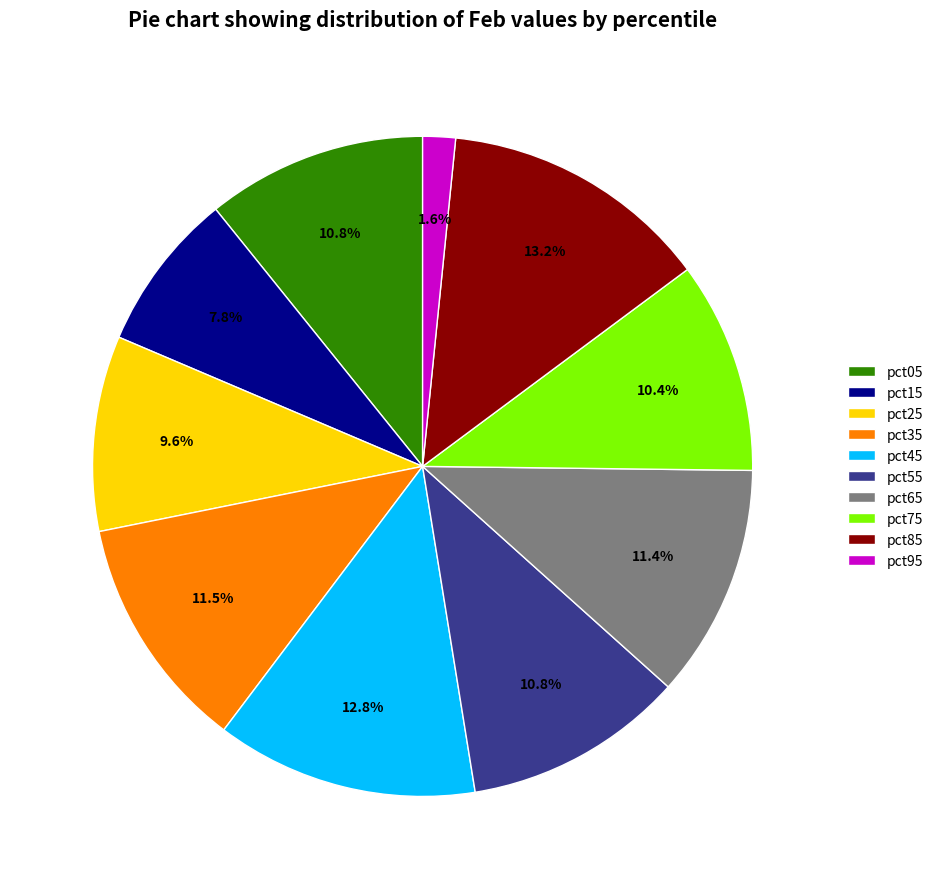

To the nearest percent, what is the difference between the pct05 and pct95 slice percentages?

9%